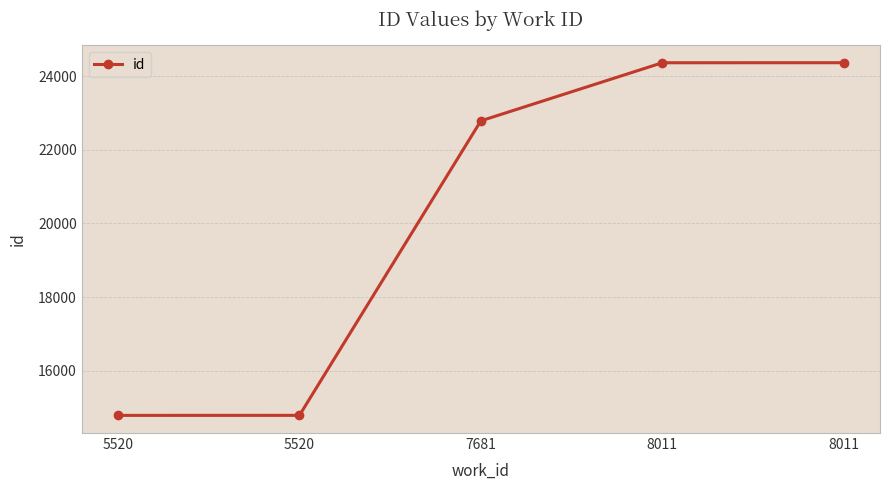

Rank the categories by value from lowest to highest.

5520, 5520, 7681, 8011, 8011